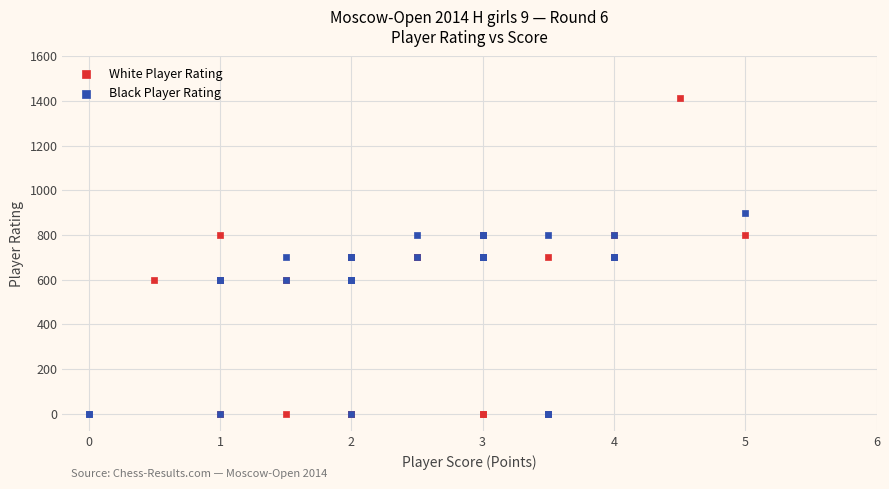

Which series contains the highest Y value?

White Player Rating